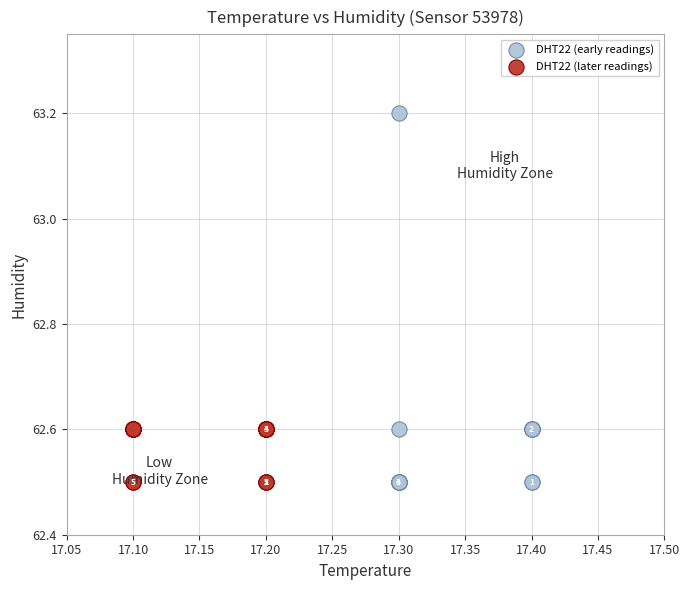

Which series has the widest spread of Y values?

DHT22 (early readings)